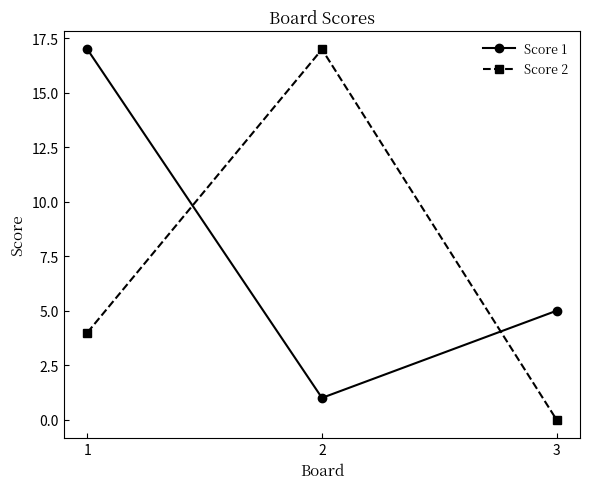

Rank the categories by Score 2 value from lowest to highest.

3, 1, 2